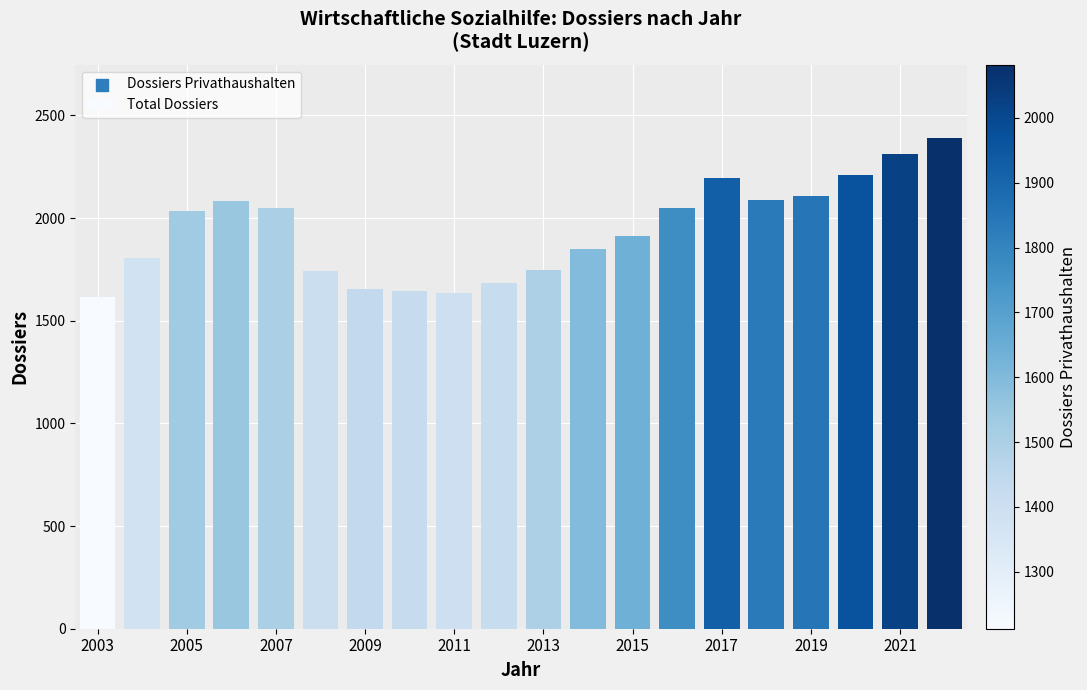

What is the sum of all values?

38815